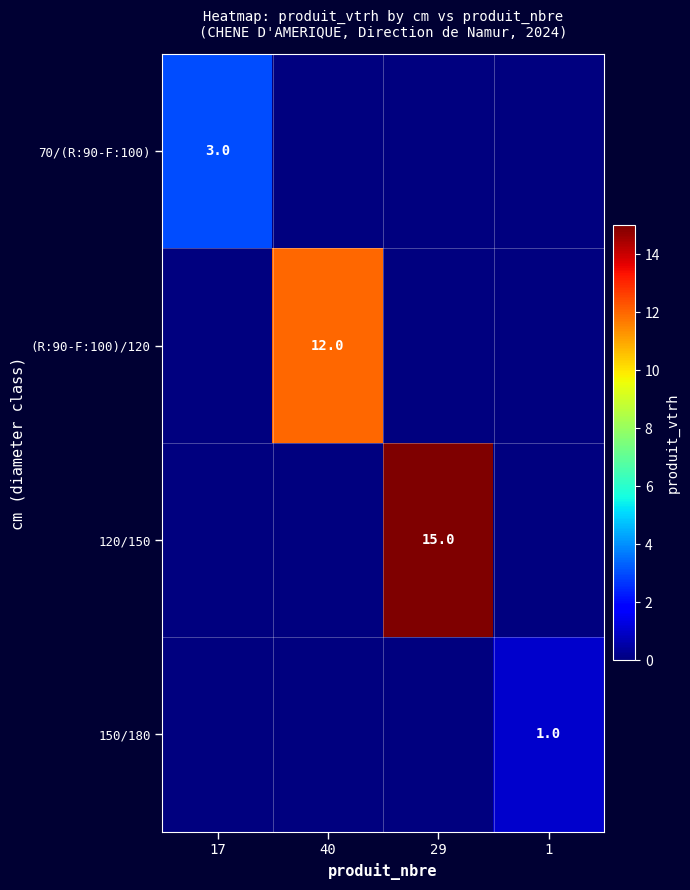

Which category has the lowest value across all series?

40